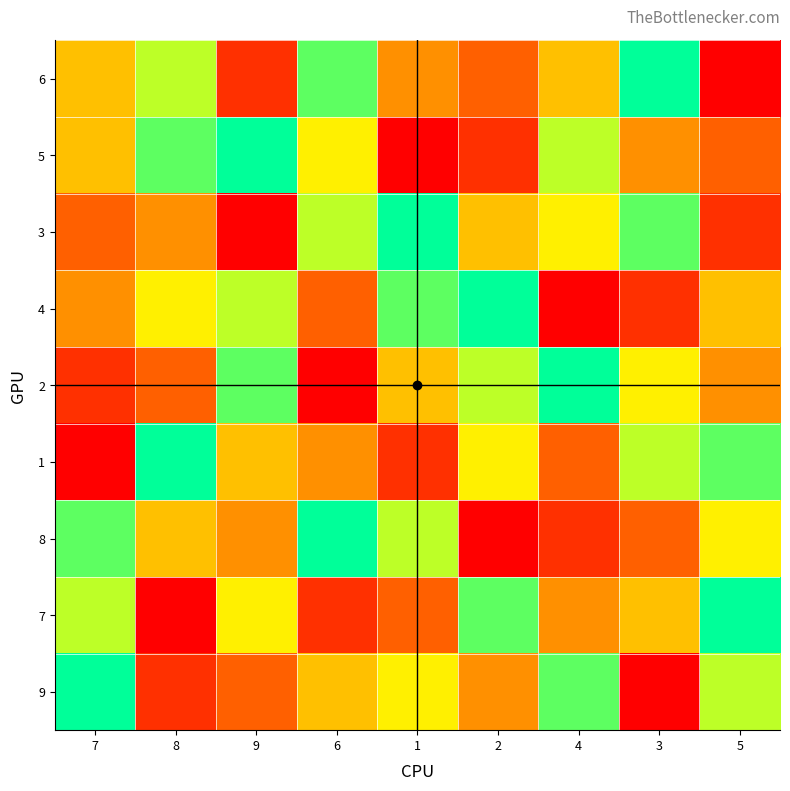

Reading left to right, transcribe all the data shown in this chart.

6: 7=5	8=7	9=2	6=8	1=4	2=3	4=5	3=9	5=1
5: 7=5	8=8	9=9	6=6	1=1	2=2	4=7	3=4	5=3
3: 7=3	8=4	9=1	6=7	1=9	2=5	4=6	3=8	5=2
4: 7=4	8=6	9=7	6=3	1=8	2=9	4=1	3=2	5=5
2: 7=2	8=3	9=8	6=1	1=5	2=7	4=9	3=6	5=4
1: 7=1	8=9	9=5	6=4	1=2	2=6	4=3	3=7	5=8
8: 7=8	8=5	9=4	6=9	1=7	2=1	4=2	3=3	5=6
7: 7=7	8=1	9=6	6=2	1=3	2=8	4=4	3=5	5=9
9: 7=9	8=2	9=3	6=5	1=6	2=4	4=8	3=1	5=7